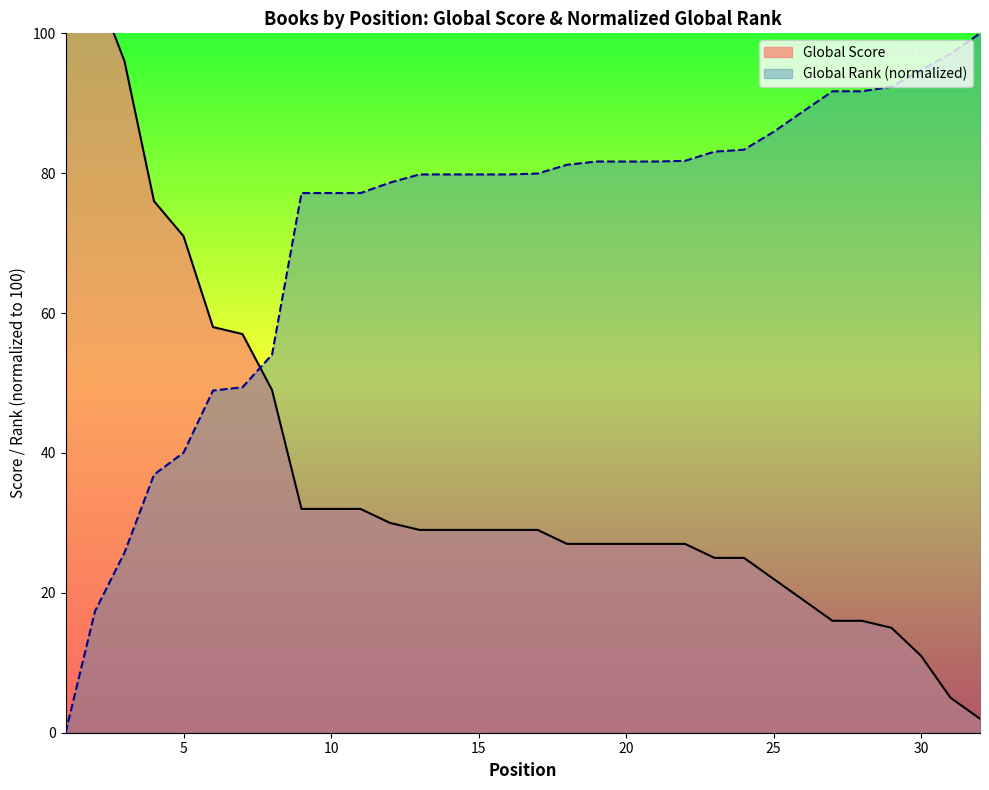

How many intersections are there between Global Score and Global Rank (scaled)?

1